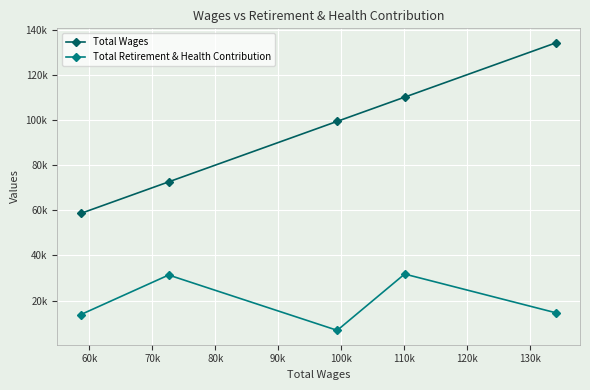

Is this an area chart (filled region under the line)?

No